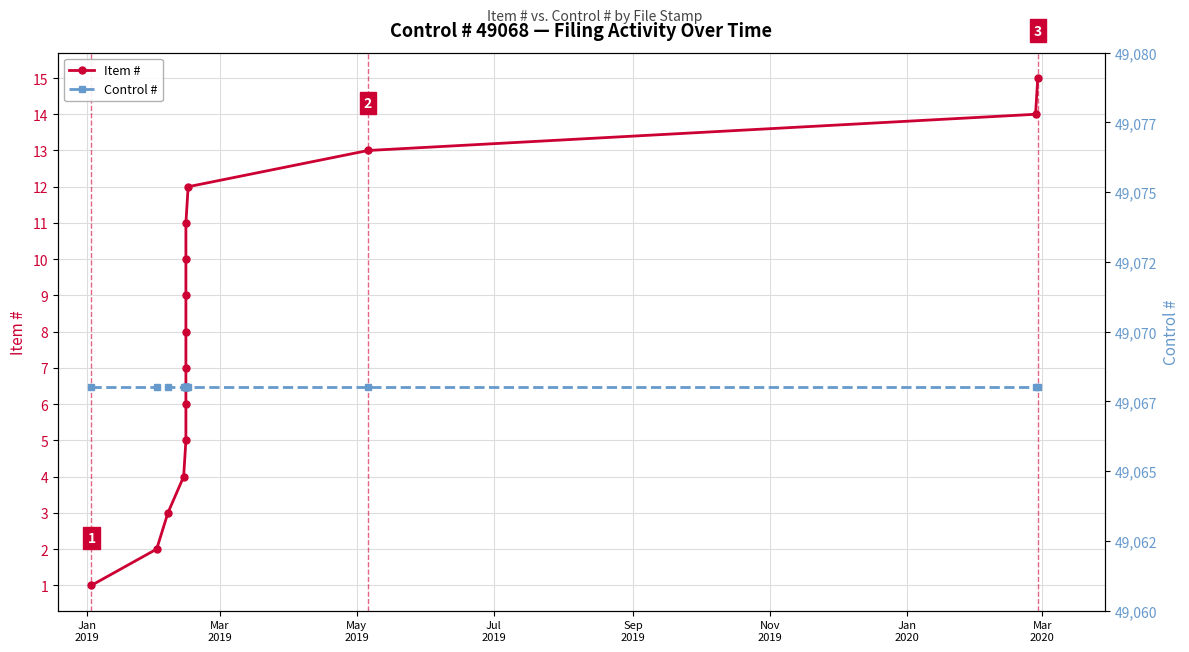

Which series has the widest spread of values?

Item #